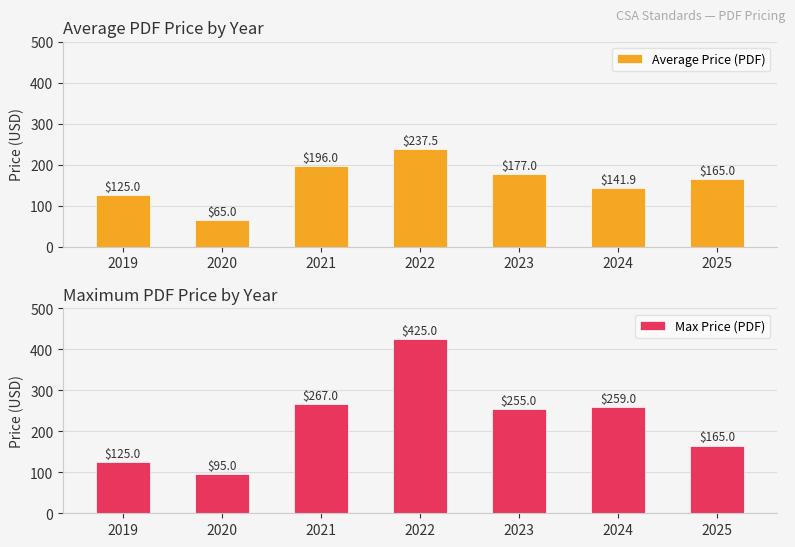

Rank the series at 2020 from lowest to highest value.

Average Price (PDF), Max Price (PDF)